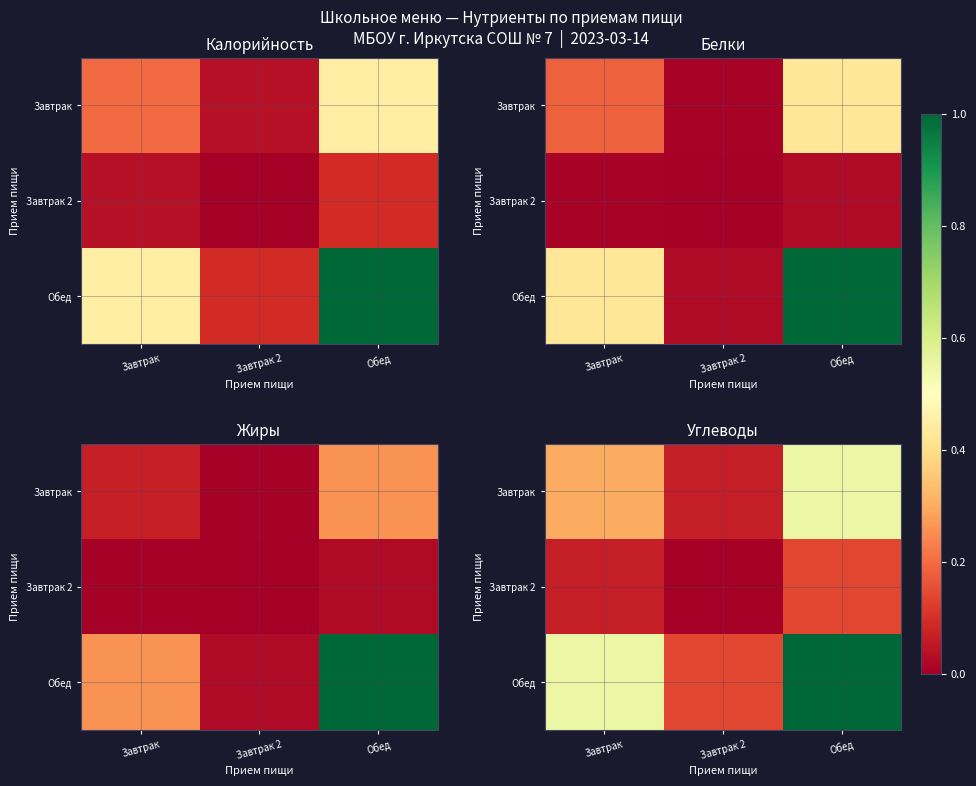

At which category does the chart reach its minimum across all series?

Завтрак 2